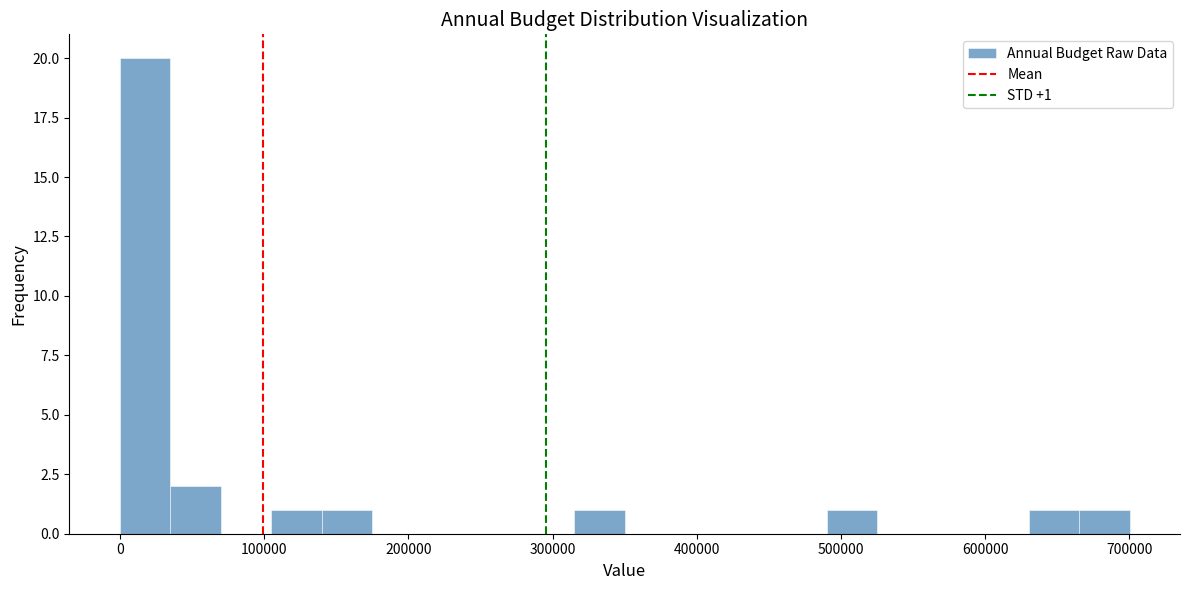

Around what value on the x-axis is the tallest bar? Give the approximate position of its centre, as read against the axis.

20000